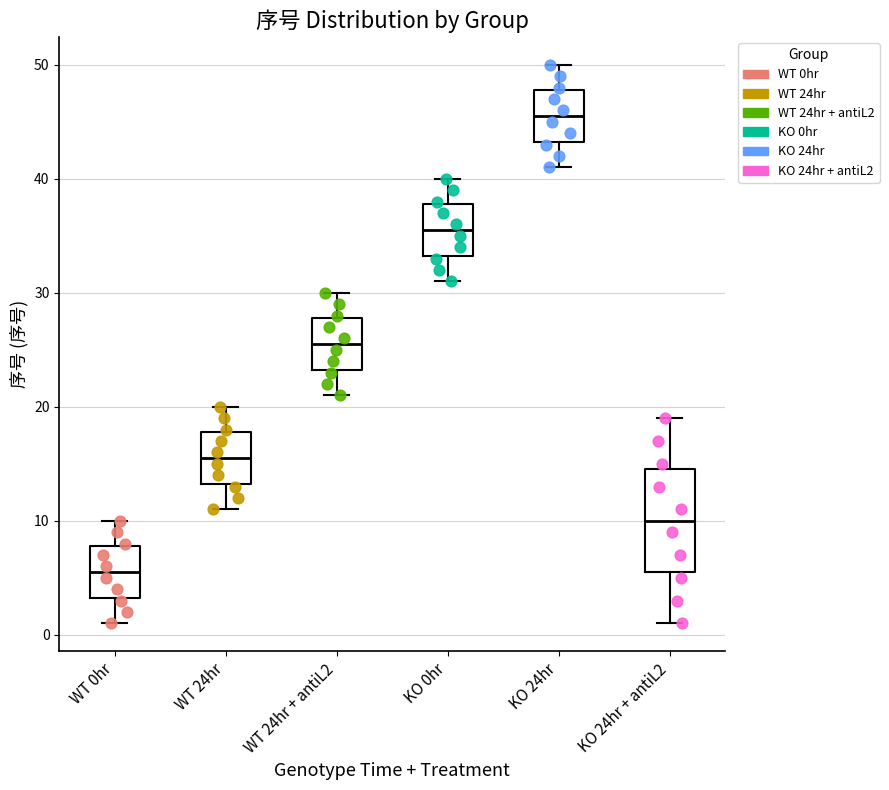

Which box has the lowest median line?

WT 0hr